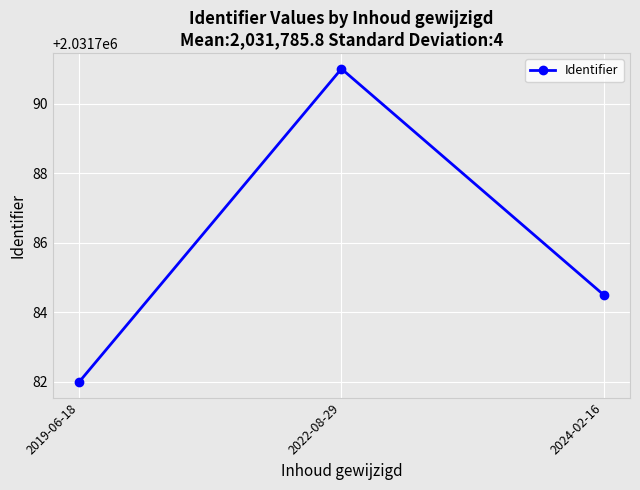

Between 2024-02-16 and 2022-08-29, which is larger?

2022-08-29